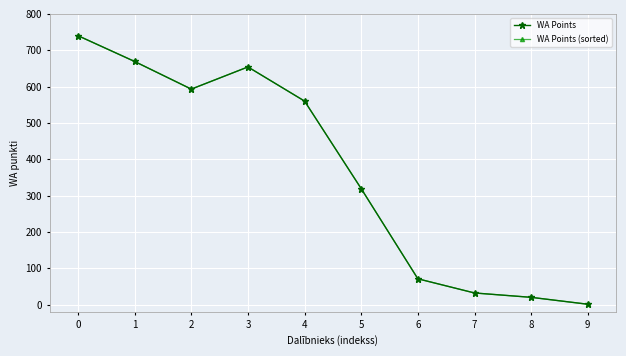

True or false: WA Points and WA Points (sorted) cross at least once.

False